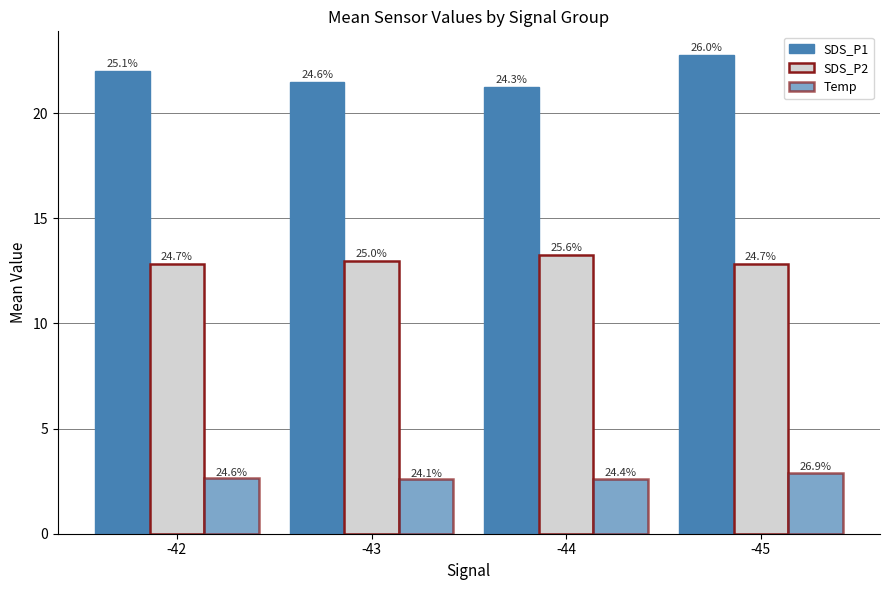

At which category is the sum across all series the highest?

-45